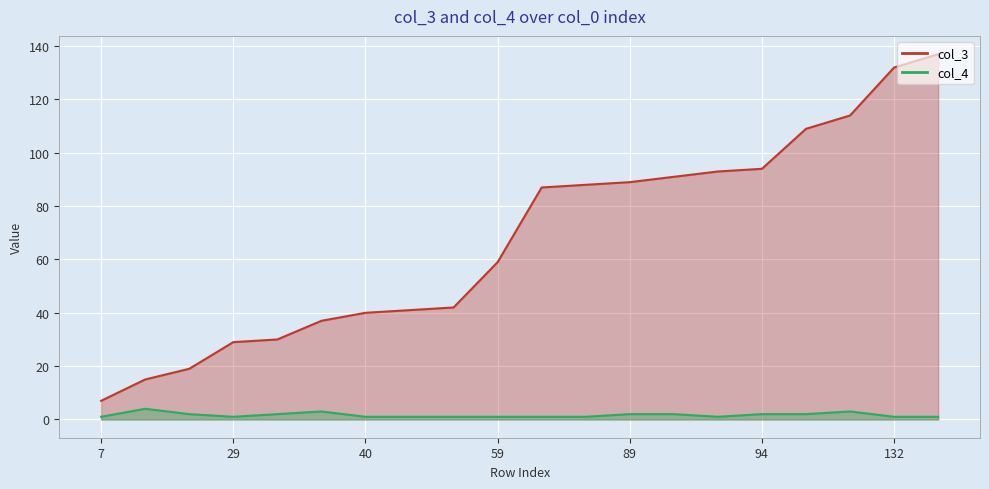

What is the average value of the col_4 series?

2